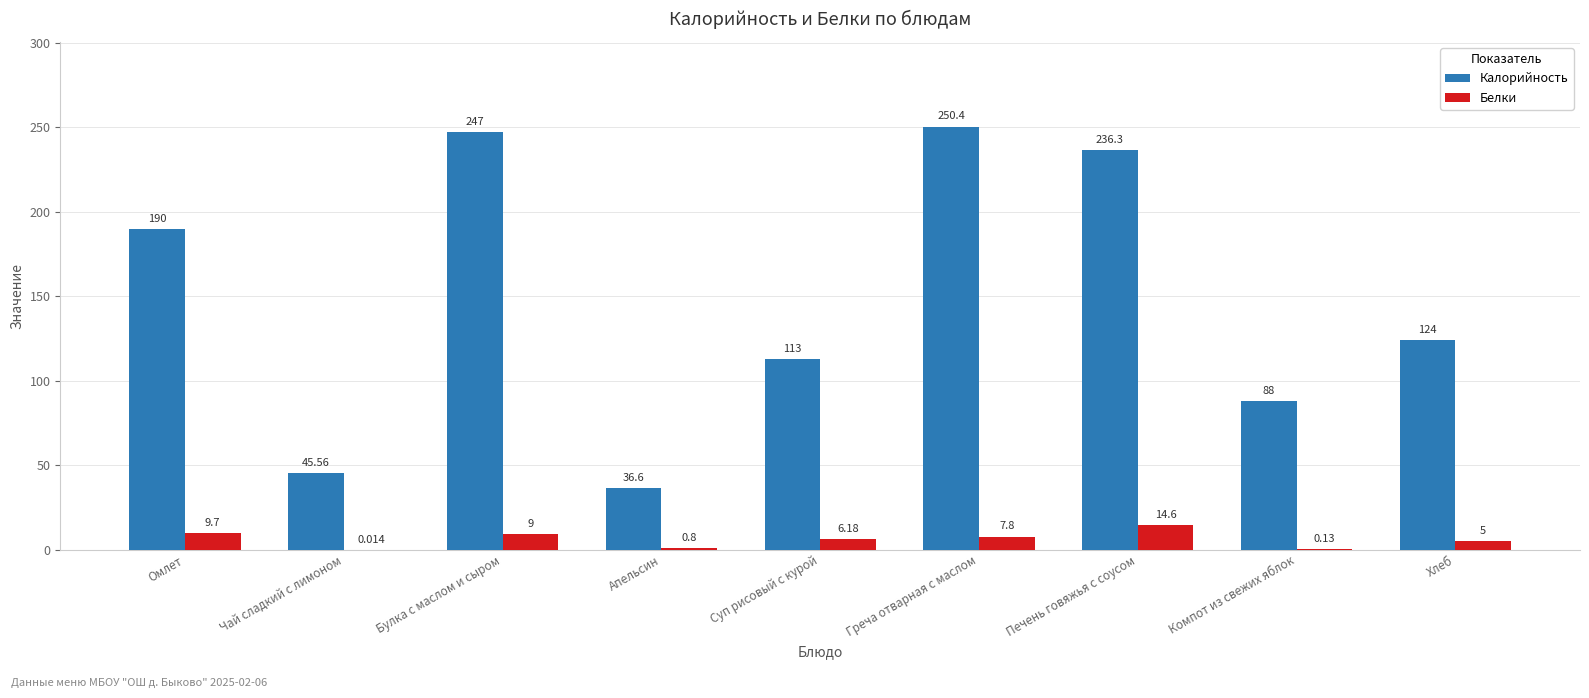

What is the sum of the Калорийность values at Суп рисовый с курой and Компот из свежих яблок?

201.0